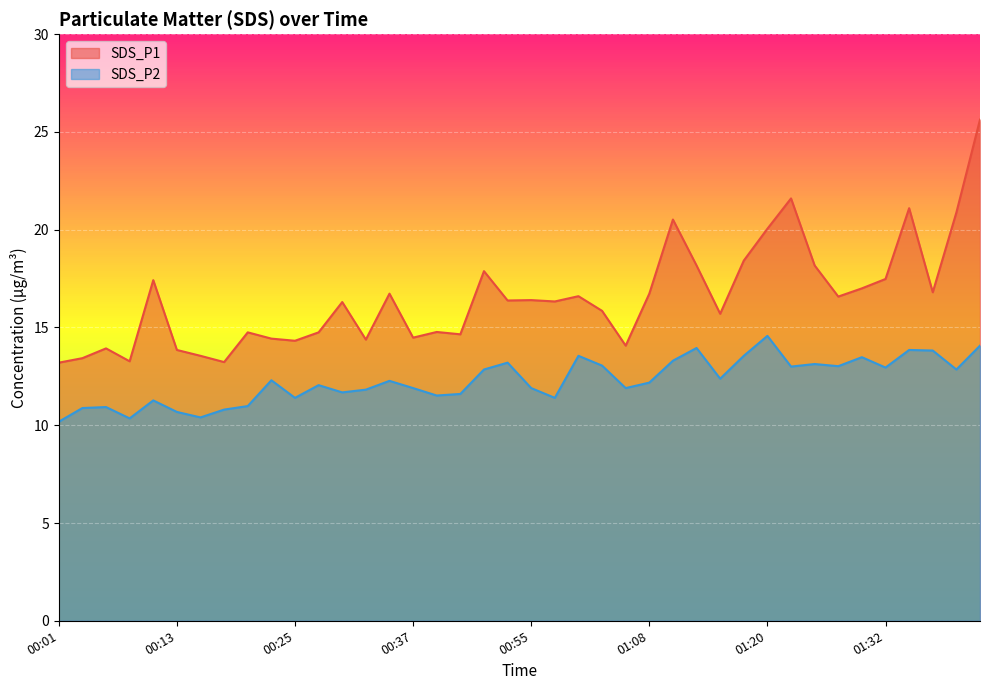

True or false: SDS_P2 and SDS_P1 cross at least once.

False